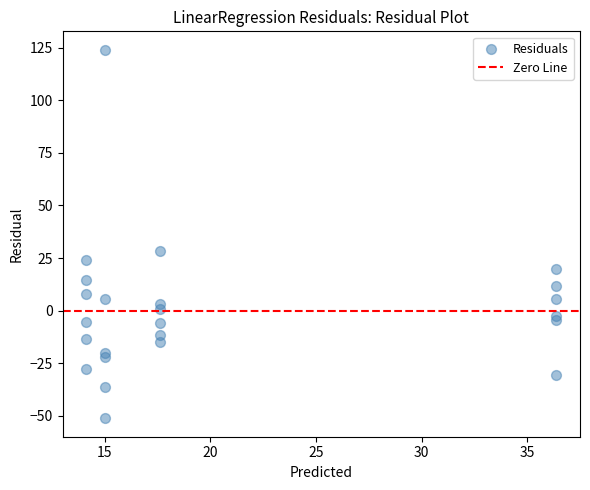

What Y value in the scatter plot is closest to 36?

28.5